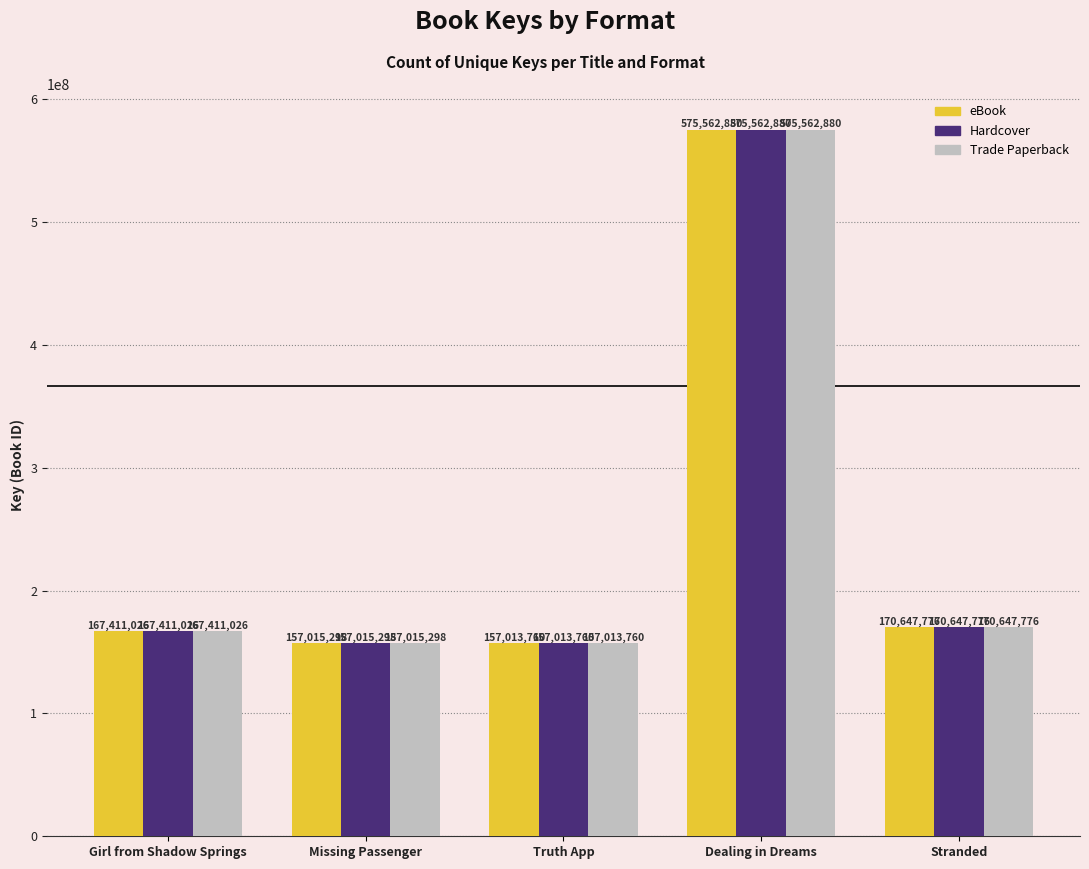

What are all the series names shown in the legend?

eBook, Hardcover, Trade Paperback